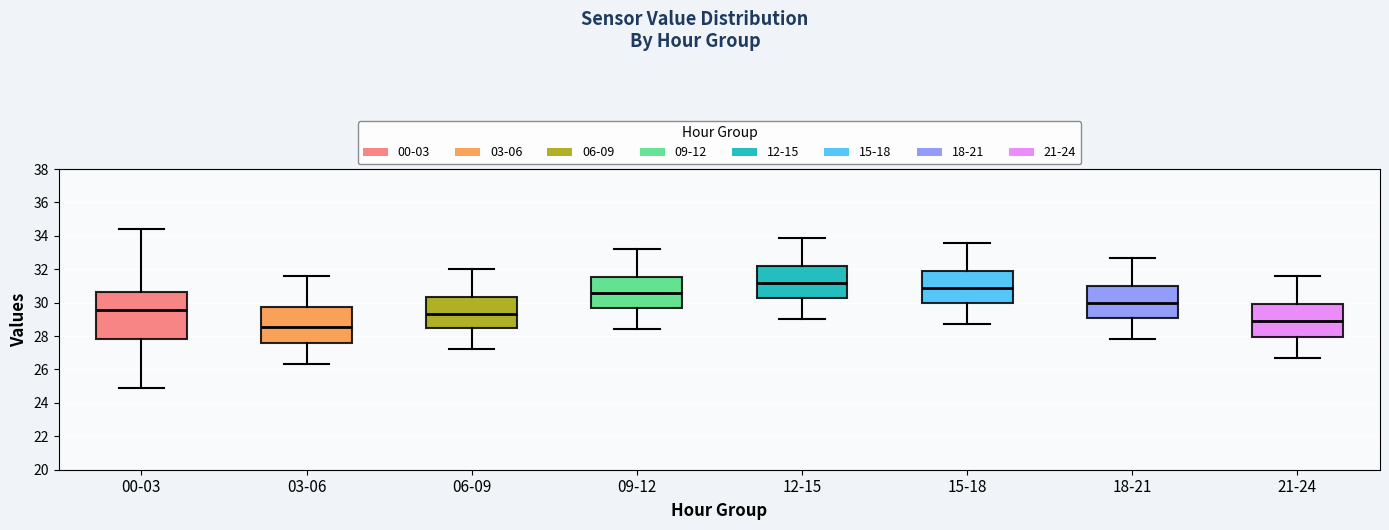

Reading left to right, transcribe this box plot: for each box, give where its median line is, the range the box spans, and where its two whiskers end, as read against the y-axis. The values are not printed on the chart, so give them approximately, as read against the axis.

00-03: median 29.6, box 27.8 to 30.6, whiskers 24.8 to 34.4
03-06: median 28.6, box 27.6 to 29.8, whiskers 26.4 to 31.6
06-09: median 29.4, box 28.4 to 30.4, whiskers 27.2 to 32.0
09-12: median 30.6, box 29.6 to 31.6, whiskers 28.4 to 33.2
12-15: median 31.2, box 30.2 to 32.2, whiskers 29.0 to 34.0
15-18: median 31.0, box 30.0 to 32.0, whiskers 28.8 to 33.6
18-21: median 30.0, box 29.0 to 31.0, whiskers 27.8 to 32.8
21-24: median 29.0, box 28.0 to 30.0, whiskers 26.8 to 31.6